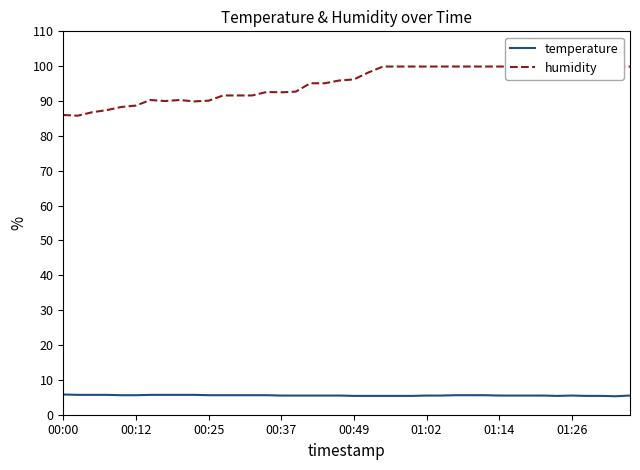

Is this an area chart (filled region under the line)?

No